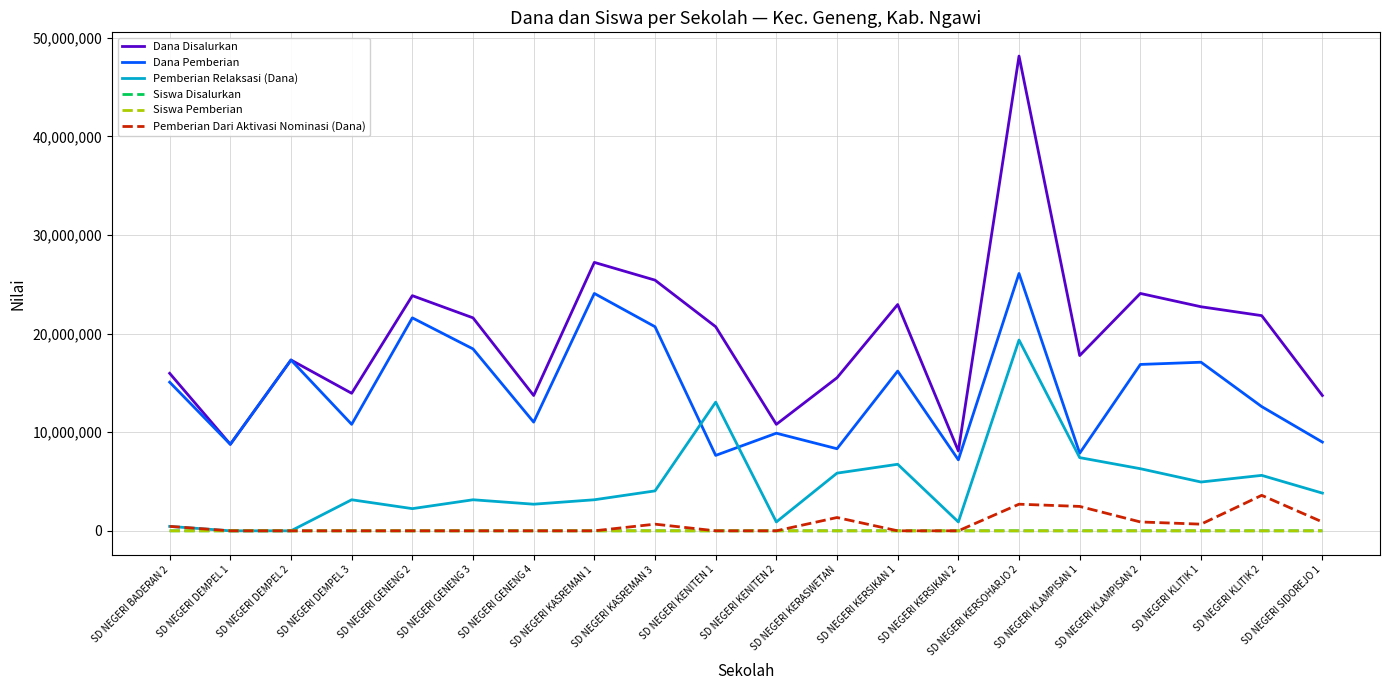

What is the total value across all series at SD NEGERI KERSIKAN 2?

16200036